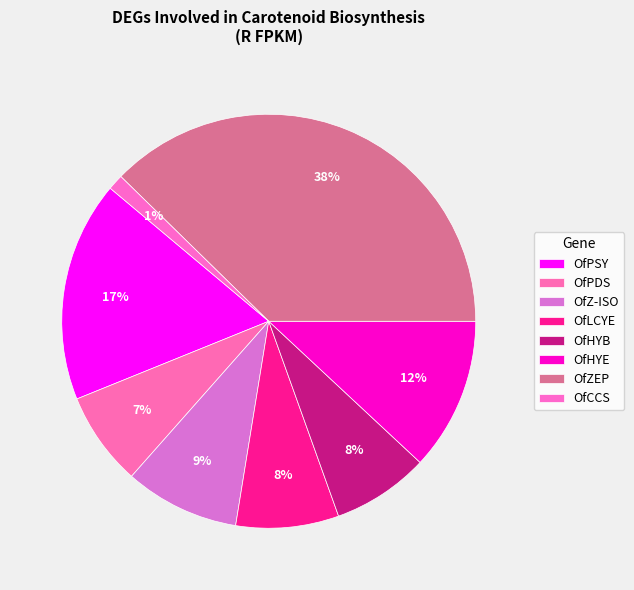

What is the smallest slice in the pie chart?

OfCCS